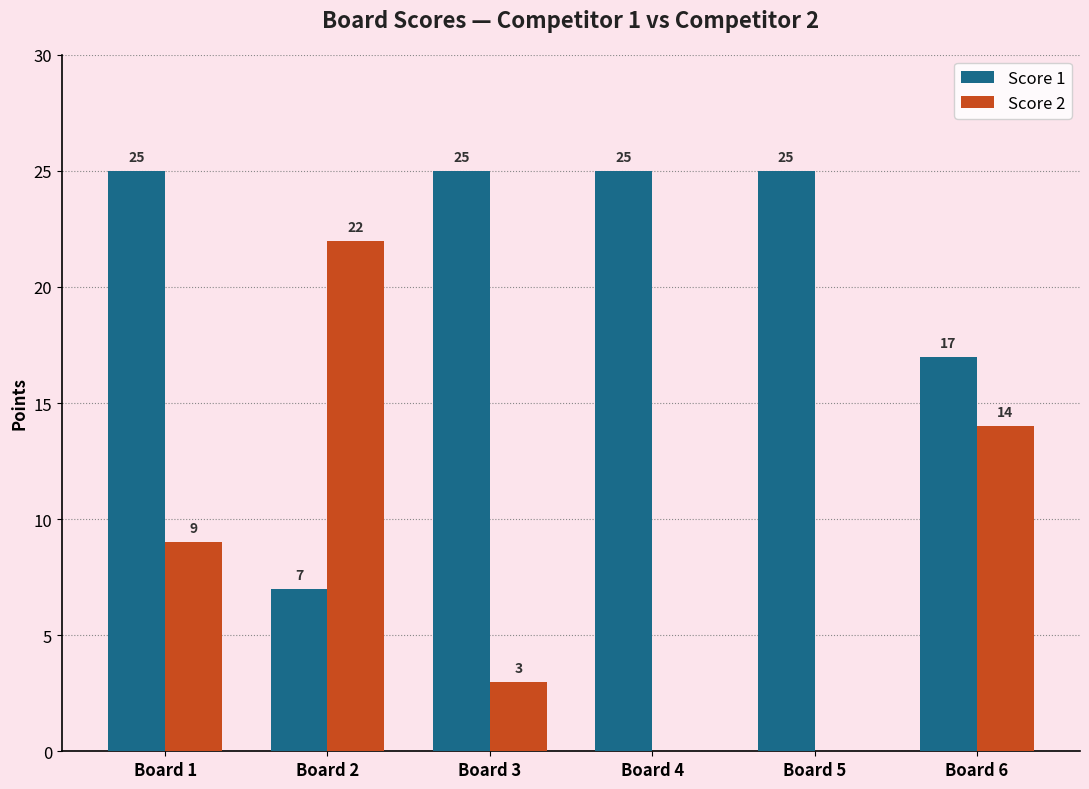

What is the sum of all Score 1 values?

124